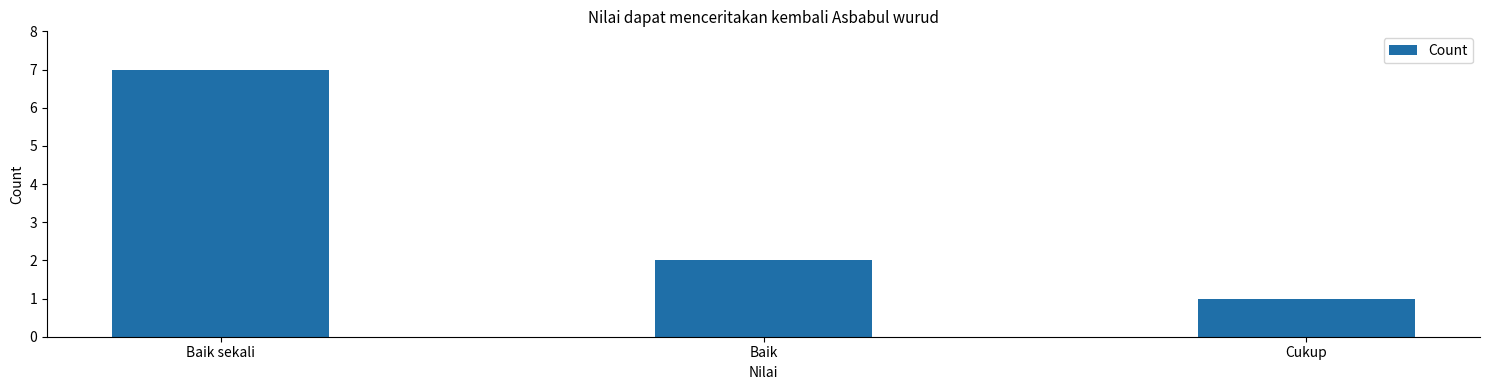

Is it true that the value at Cukup is 1?

True